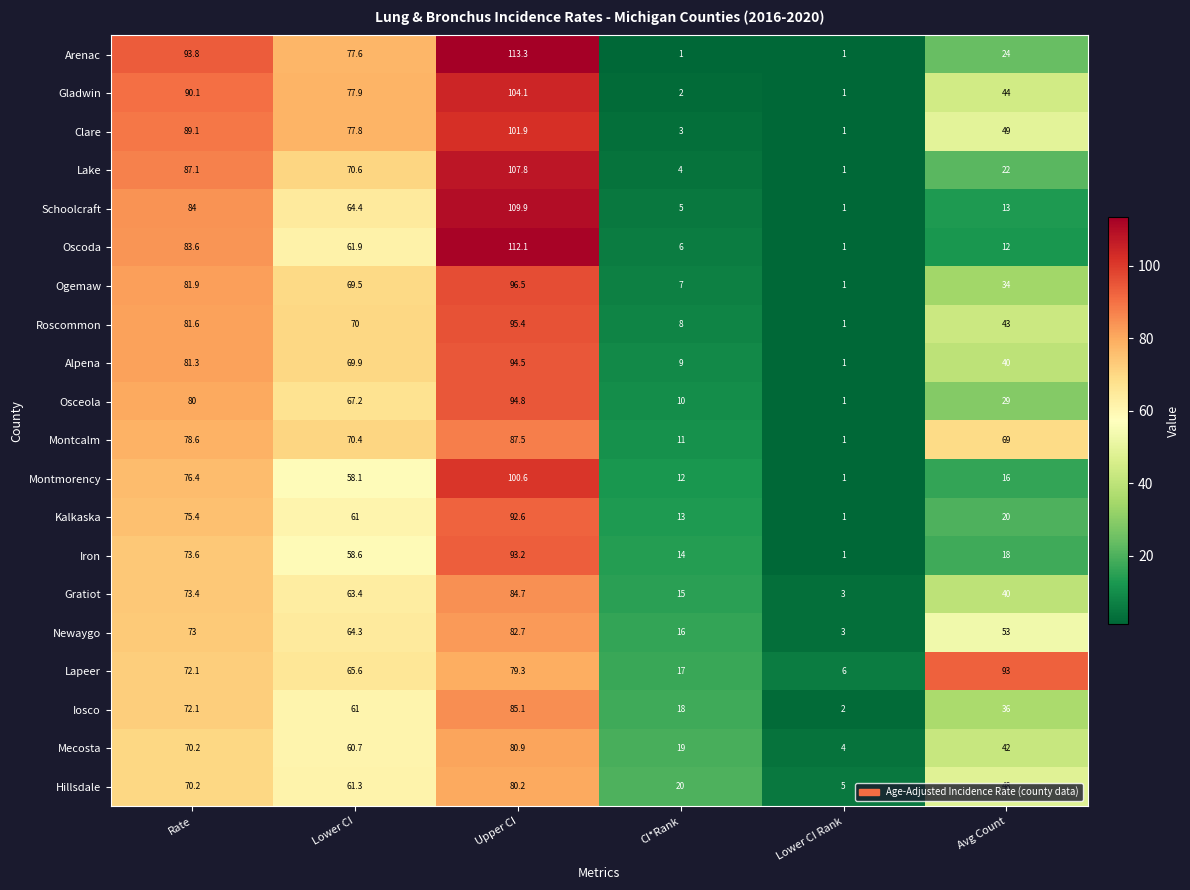

The value of Oscoda at Avg Count is 8.2. True or false?

False